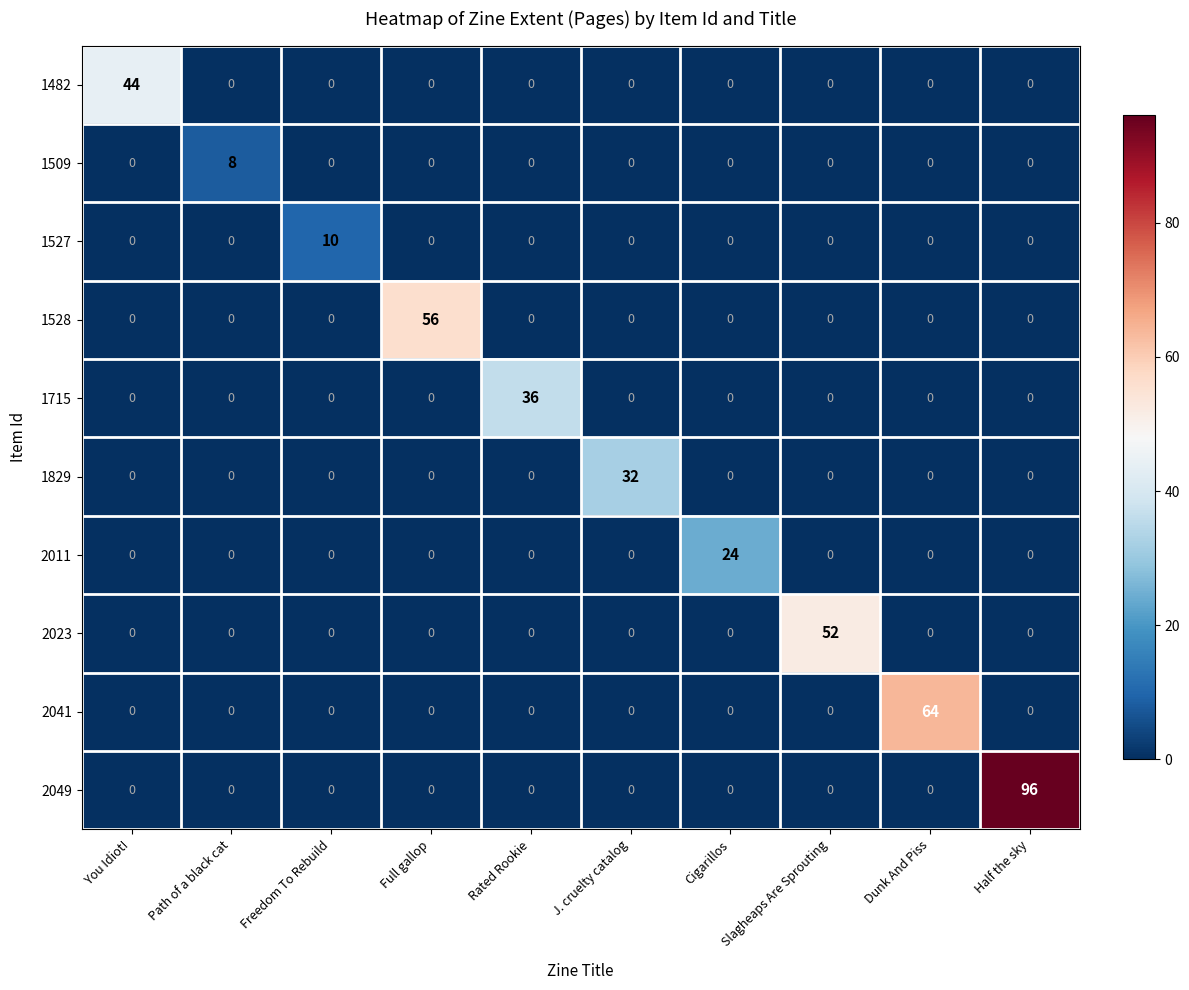

Rank the series by their maximum value, from highest to lowest.

2049, 2041, 1528, 2023, 1482, 1715, 1829, 2011, 1527, 1509